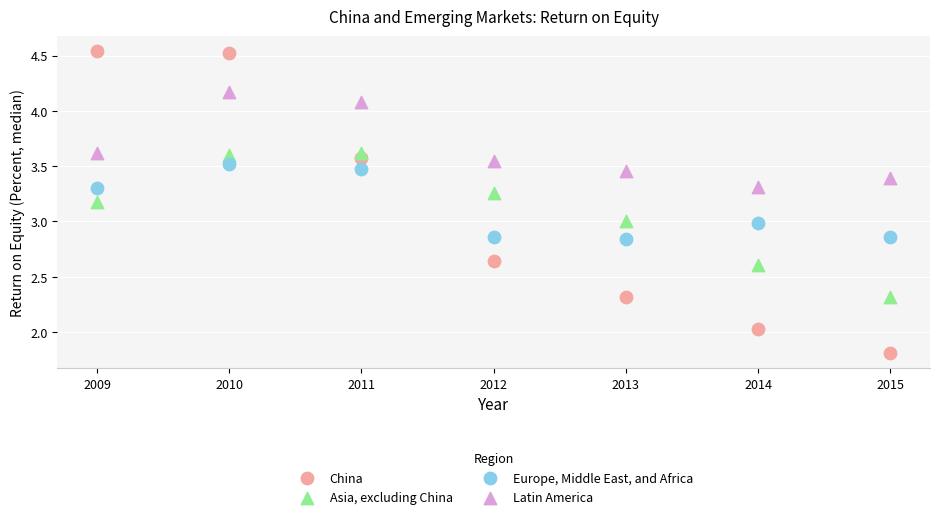

Which series has the widest spread of Y values?

China